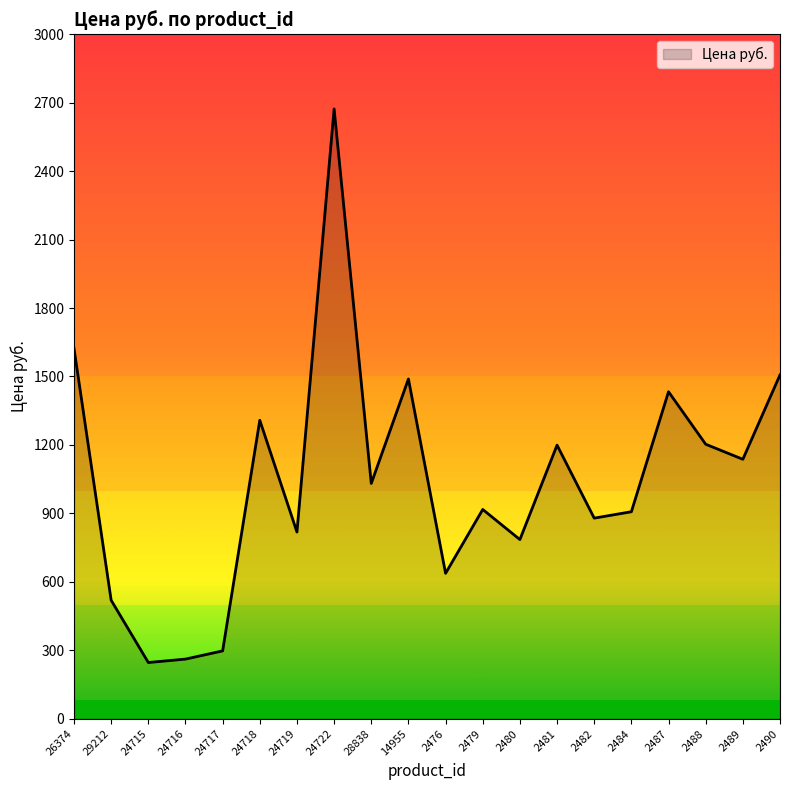

Is it true that the value at 29212 is 160?

False